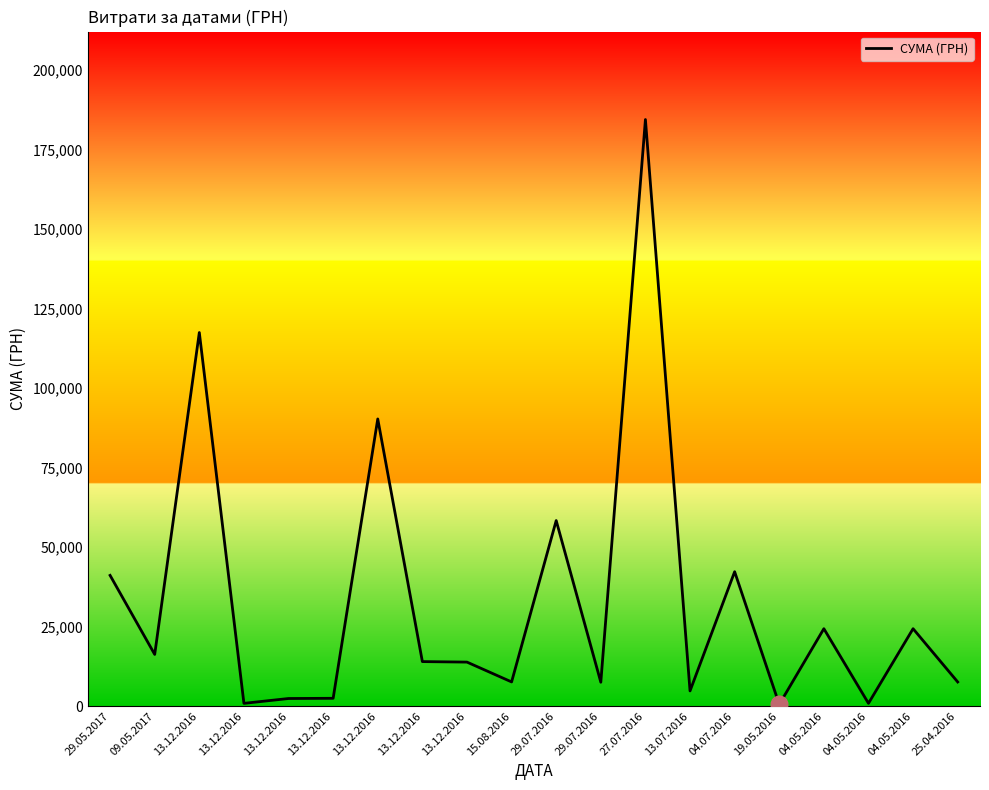

How many series are shown in this chart?

1